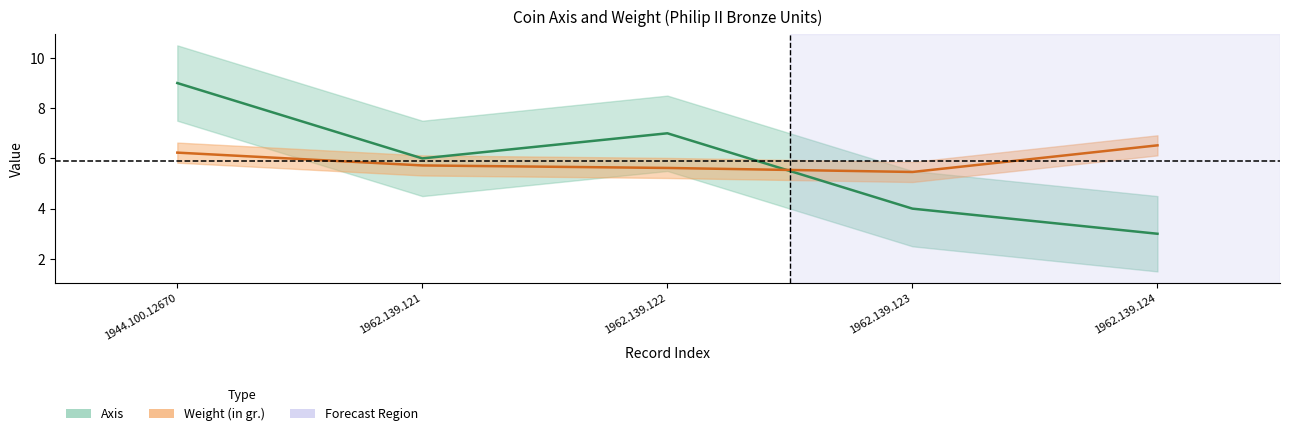

What is the approximate value of weight at 1962.139.121?

5.7